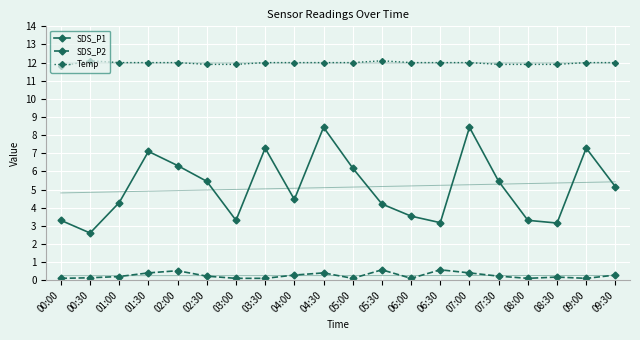

What is the sum of all SDS_P2 values?

5.1